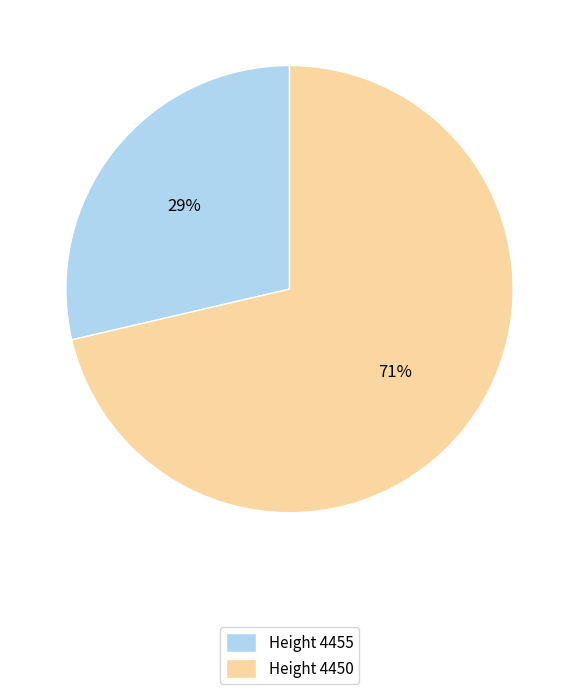

What is the majority slice?

Height 4450